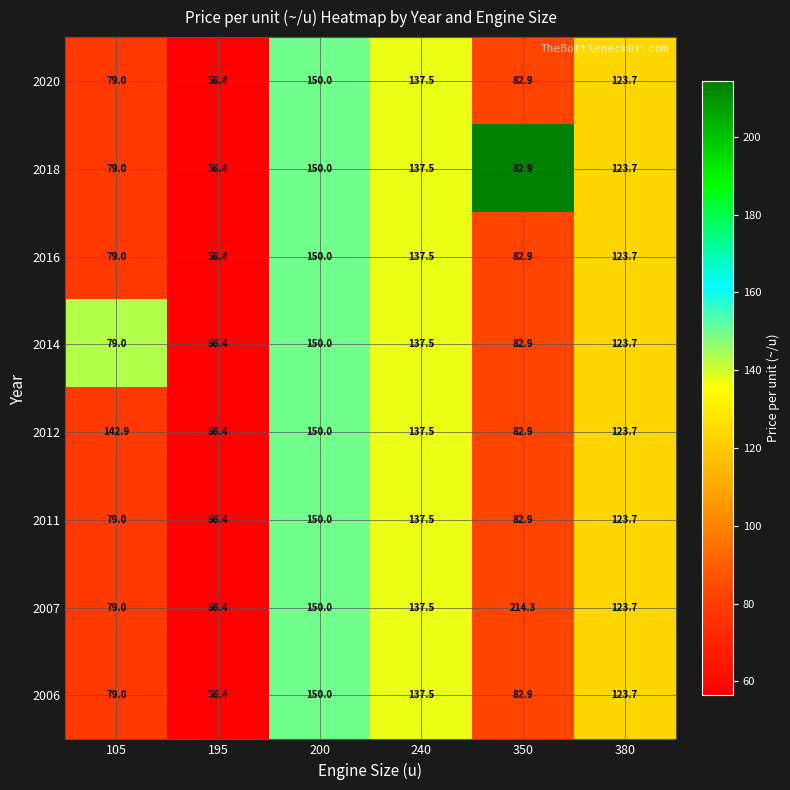

The value of 2014 at 240 is 54.3. True or false?

False